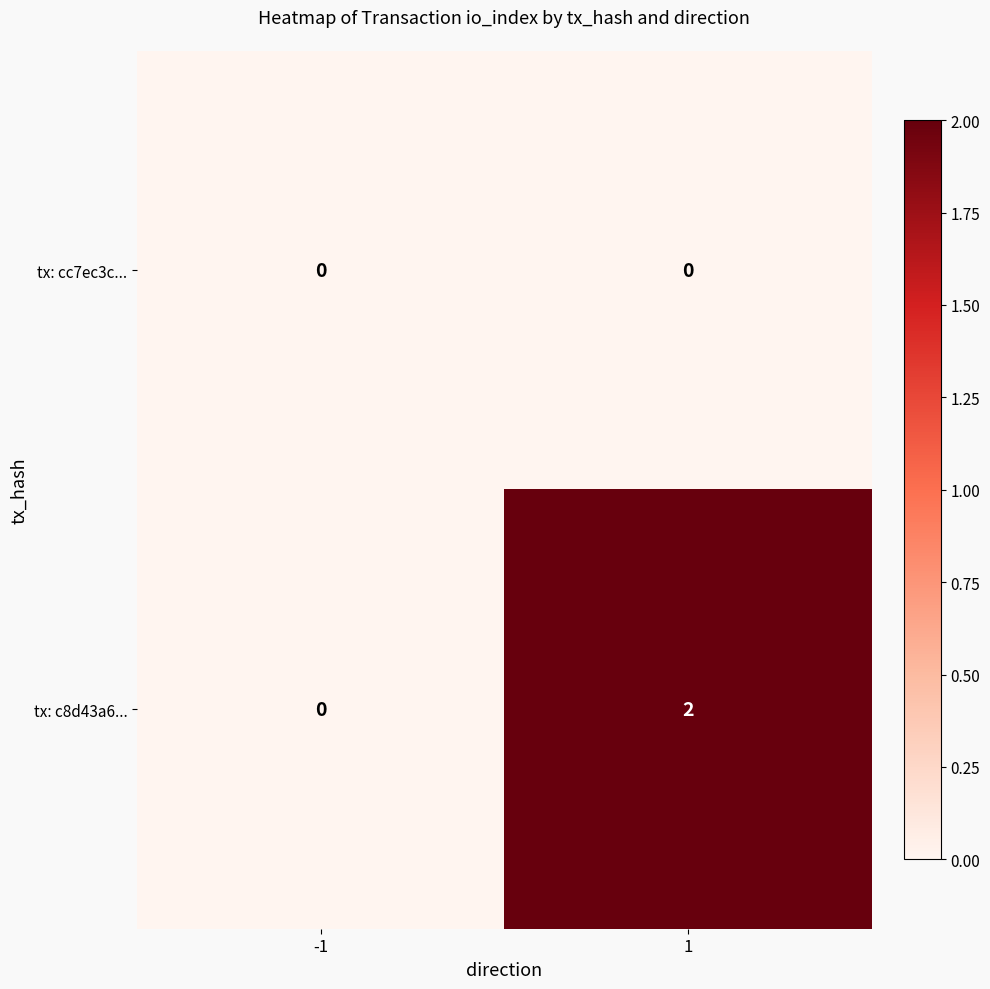

How many series are shown in this chart?

2